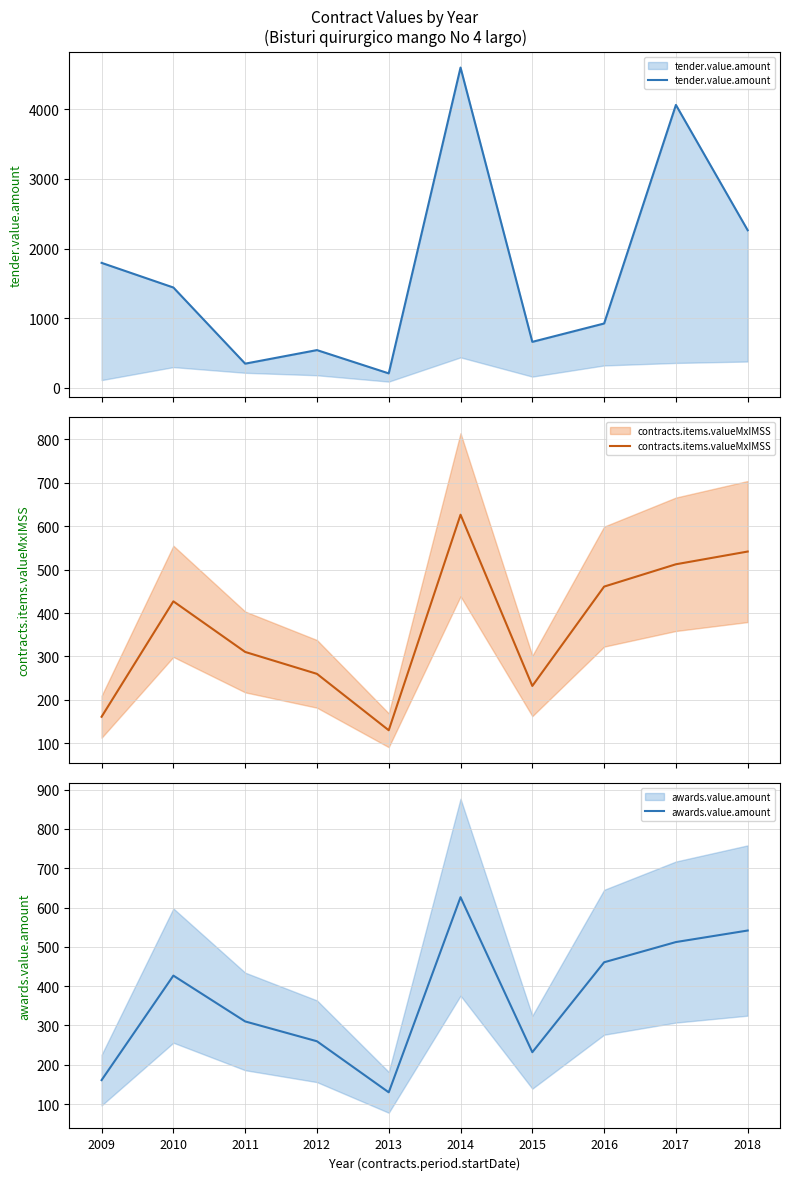

True or false: tender.value.amount has more than 0 points higher than both neighbors.

True